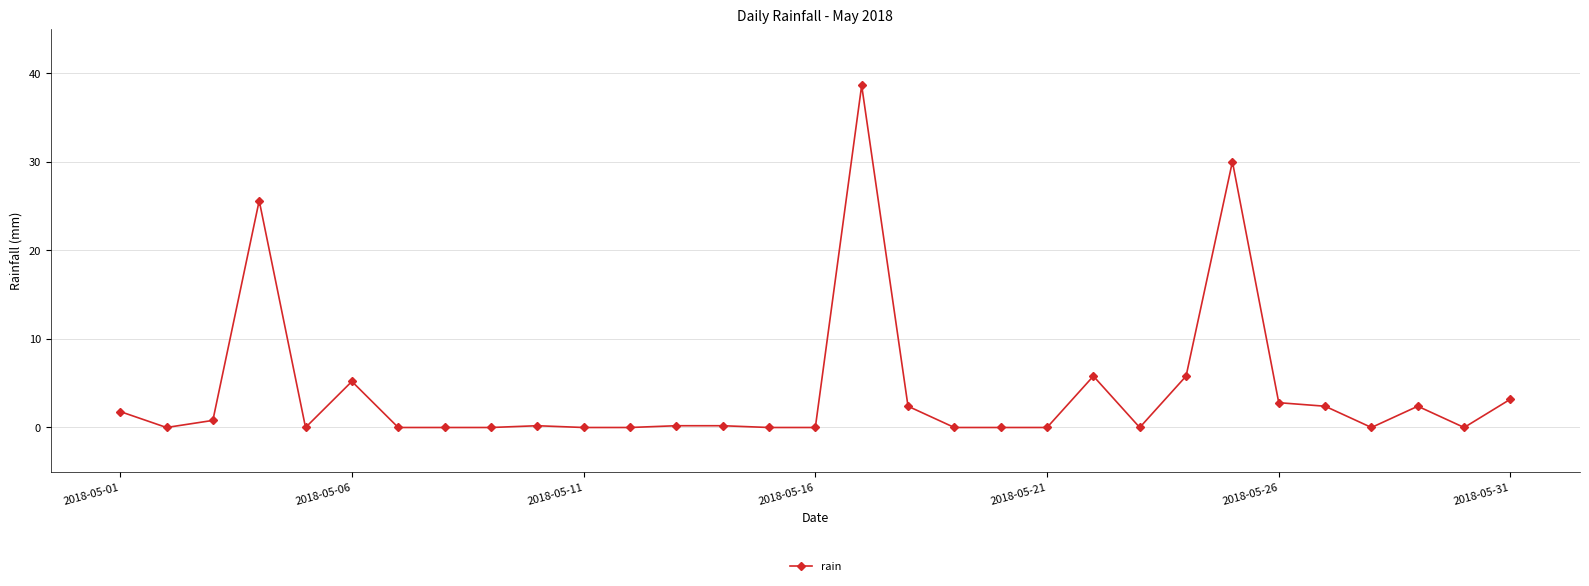

What is the average value?

4.1